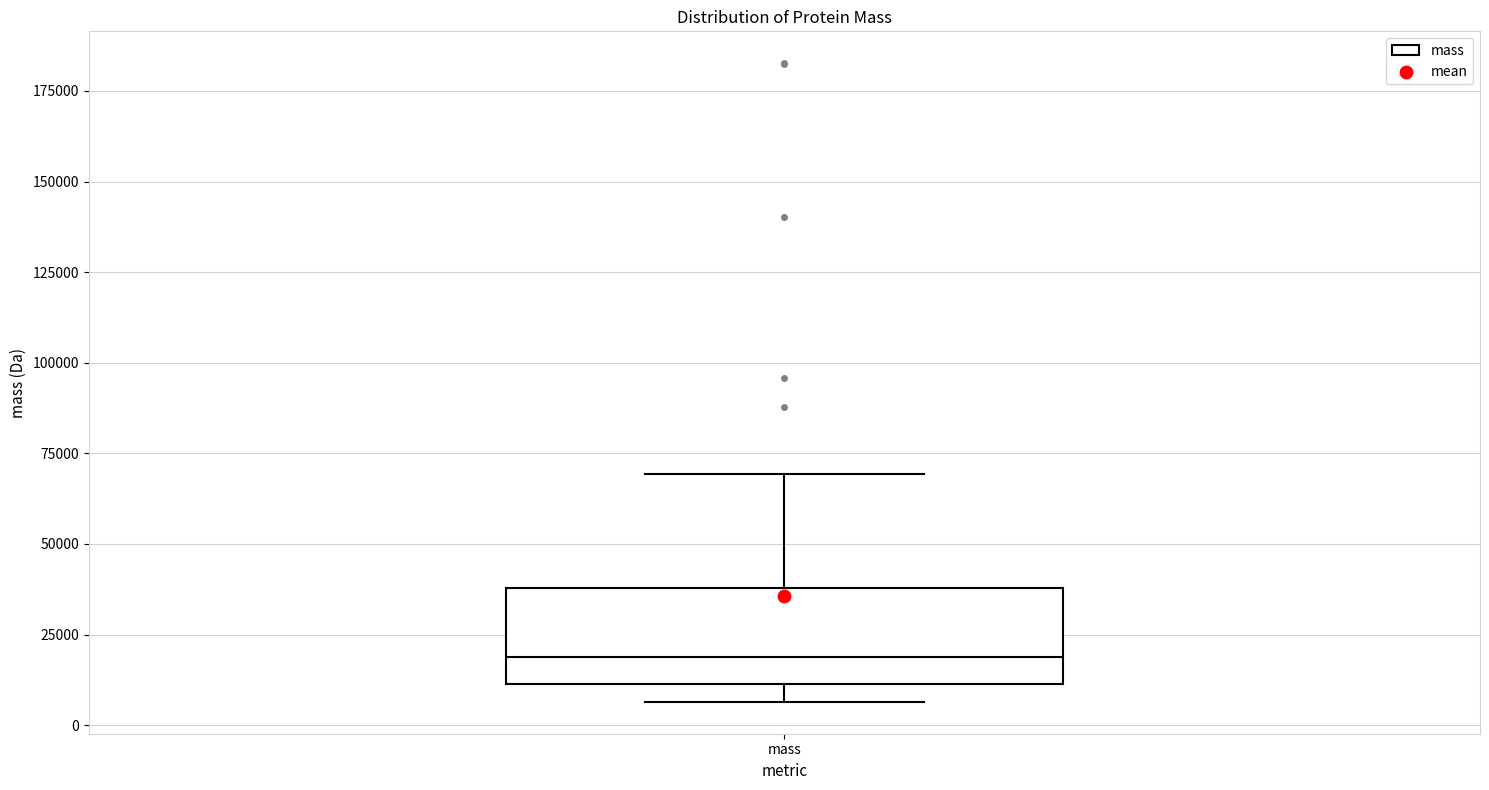

Transcribe this box plot: give where the median line is, the range the box spans, and where the two whiskers end, as read against the y-axis. The values are not printed on the chart, so give them approximately, as read against the axis.

median 20000, box 10000 to 40000, whiskers 5000 to 70000